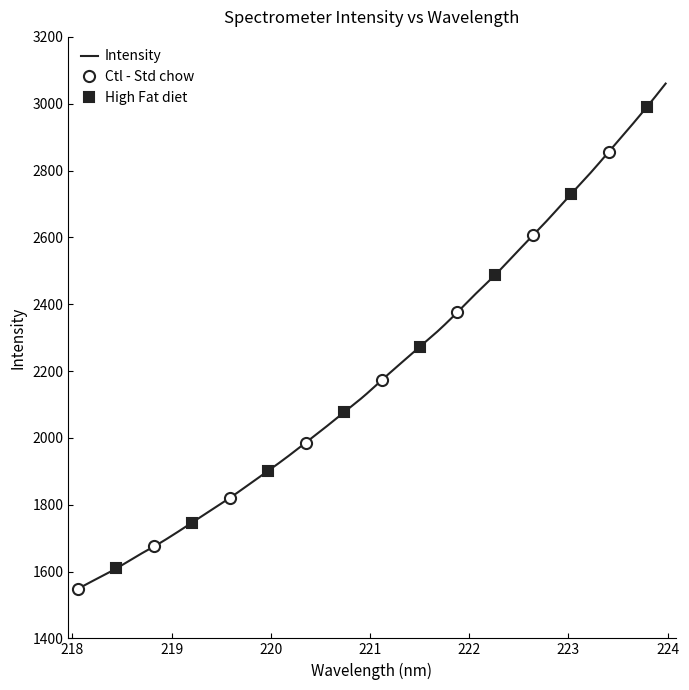

Where is the data nearest to the value 2304?

221.6902